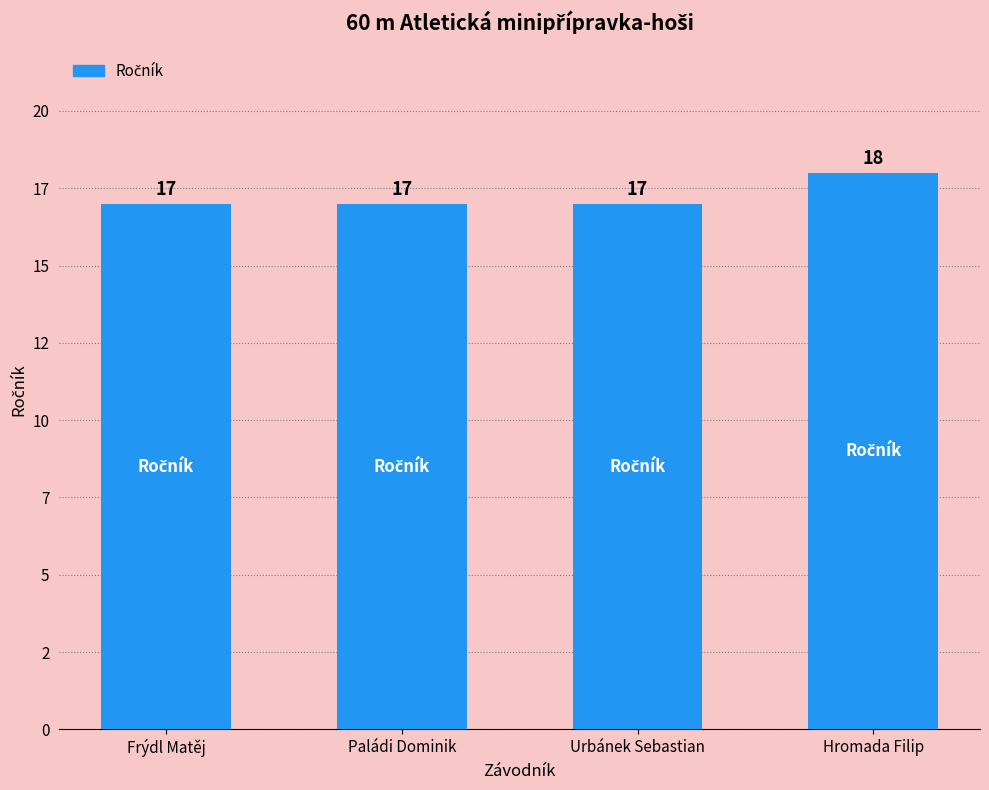

Which category has the highest value across all series?

Hromada Filip